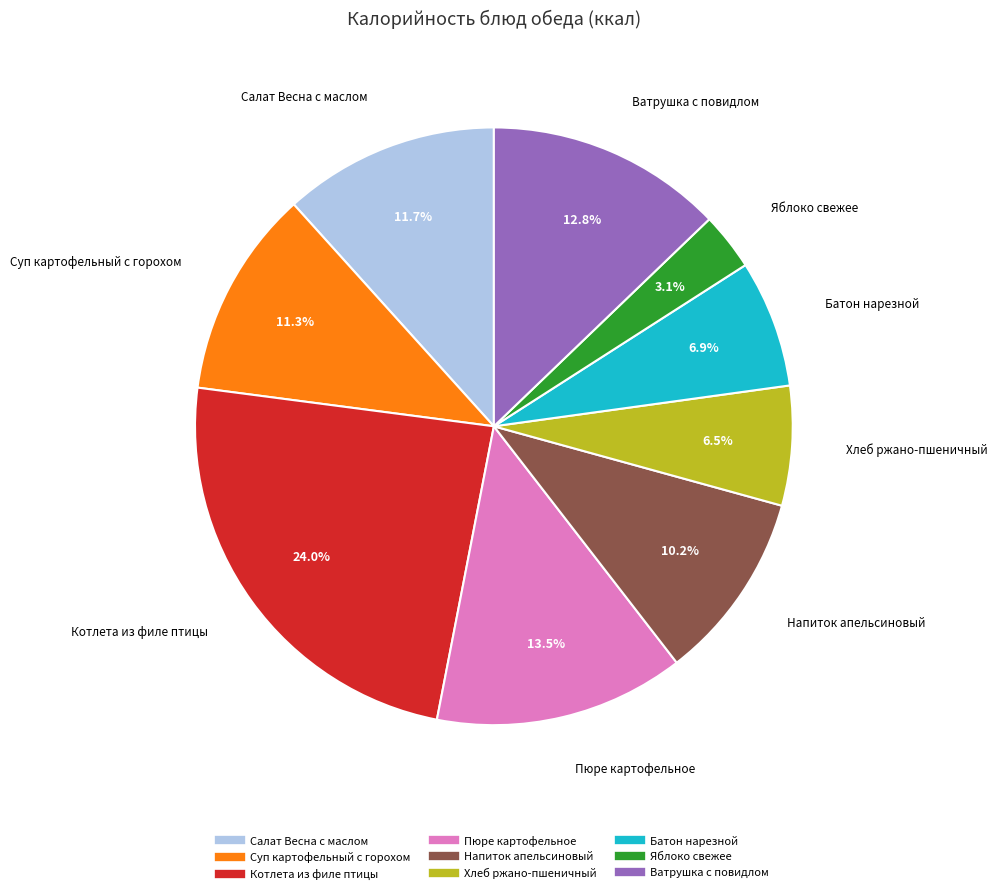

Which has a higher value, Яблоко свежее or Салат Весна с маслом?

Салат Весна с маслом